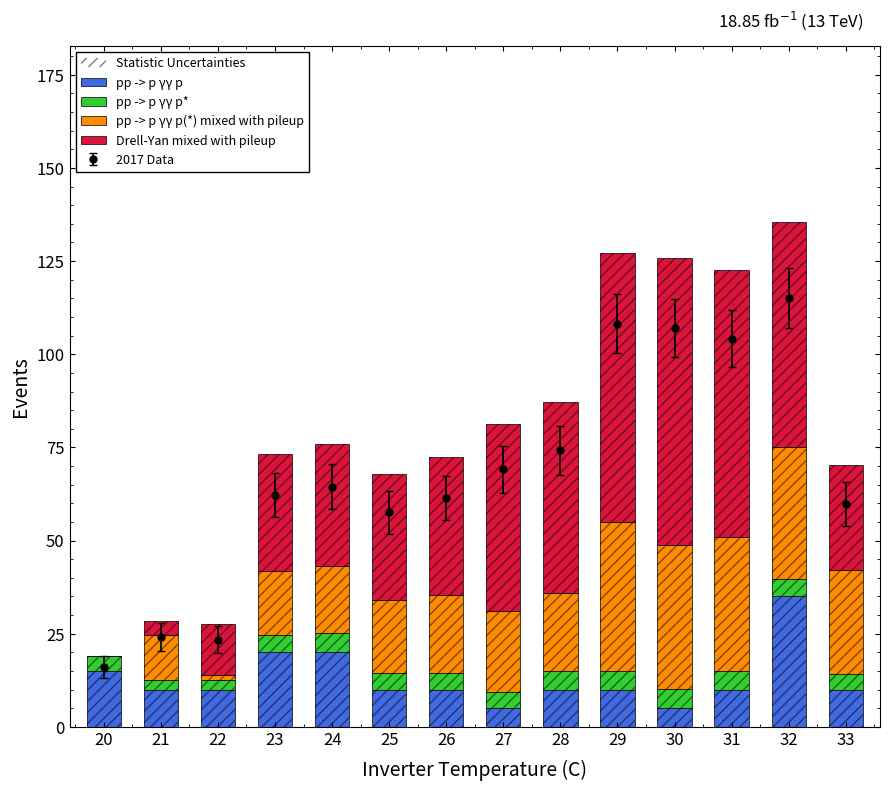

Which category has the highest value across all series?

32